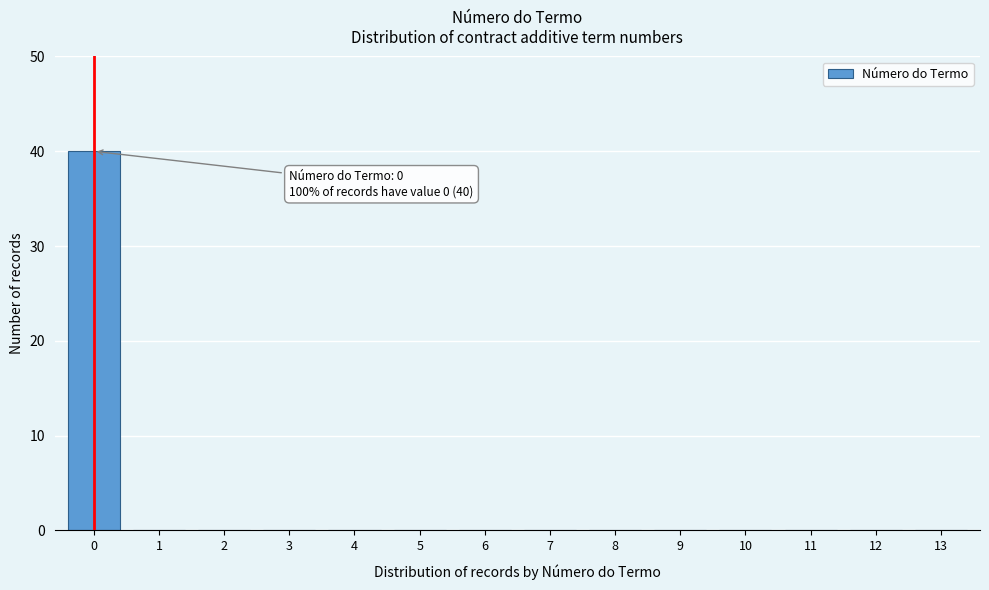

Reading left to right, transcribe all the data shown in this chart.

0=40	1=0	2=0	3=0	4=0	5=0	6=0	7=0	8=0	9=0	10=0	11=0	12=0	13=0